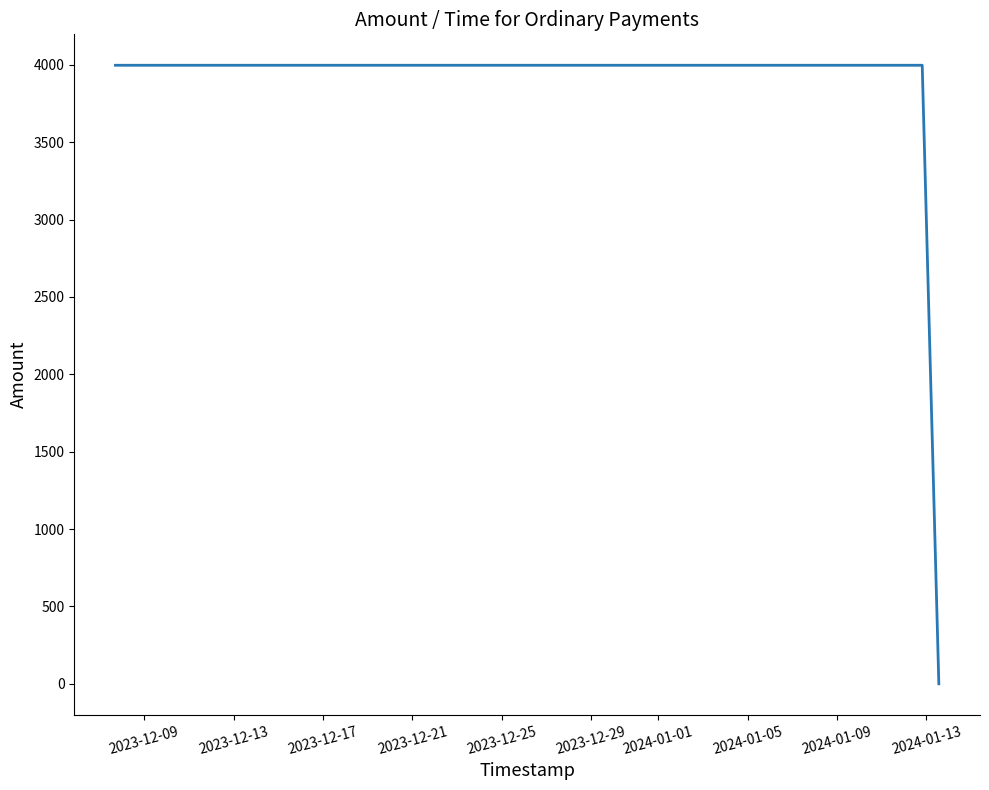

What is the greatest value displayed?

3997.0